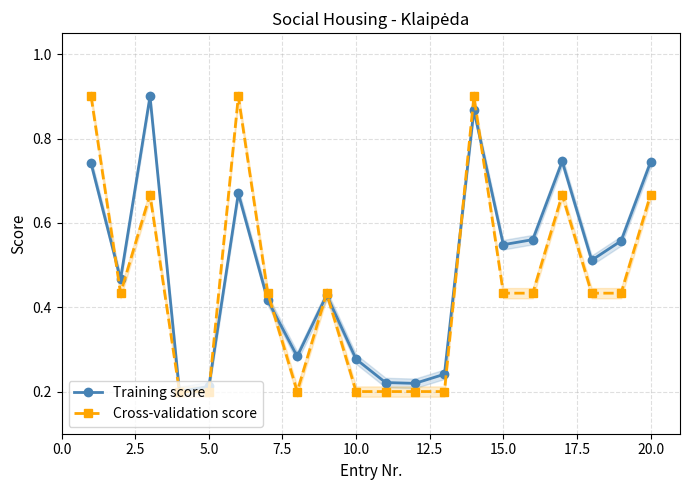

At how many categories does at least one series exceed 0?

20